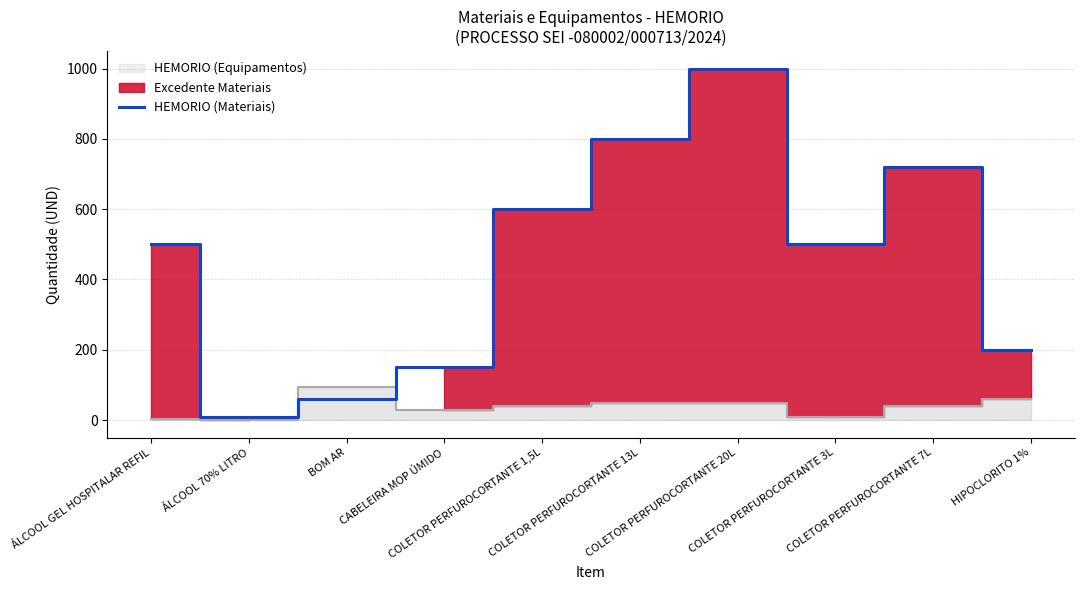

What is the label of the 7th point from the left?

COLETOR PERFUROCORTANTE 20L